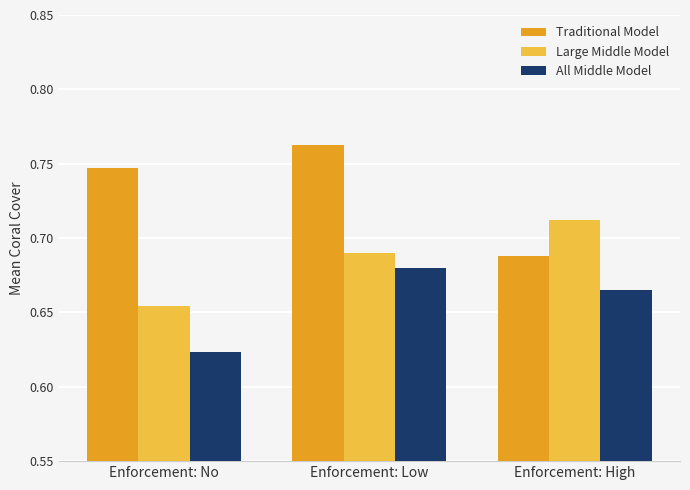

Which series changed the most between Enforcement: No and Enforcement: Low?

All Middle Model